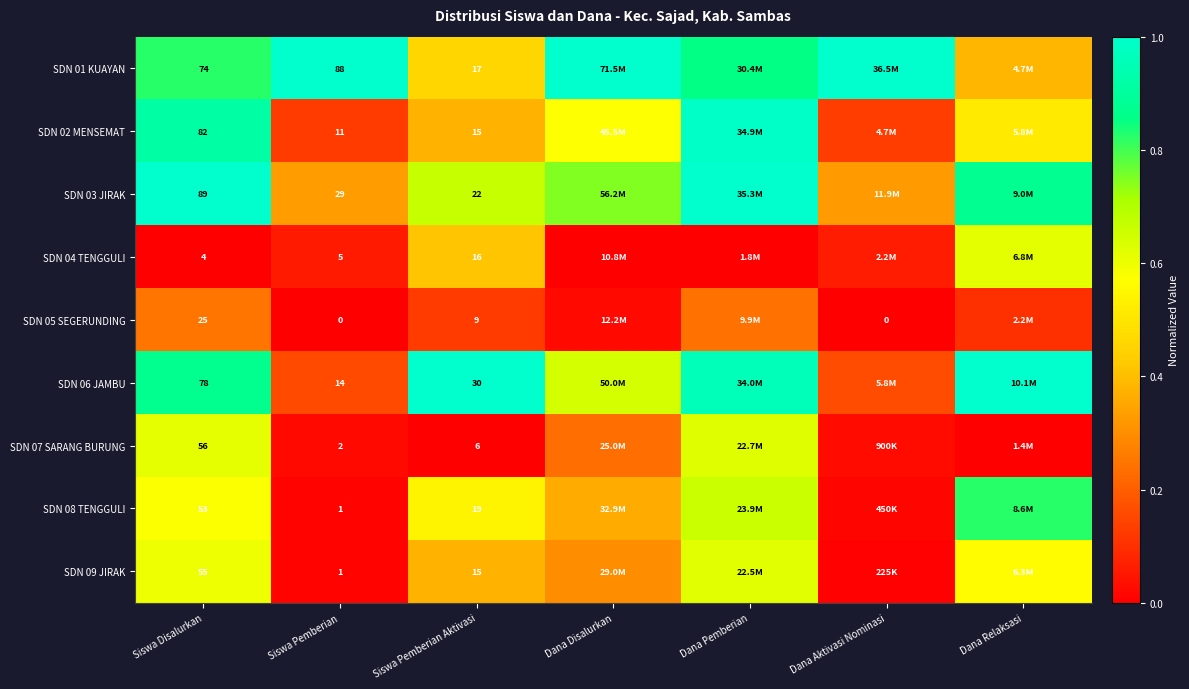

What is the difference between the second highest and minimum values in the SDN 05 SEGERUNDING series?

0.2